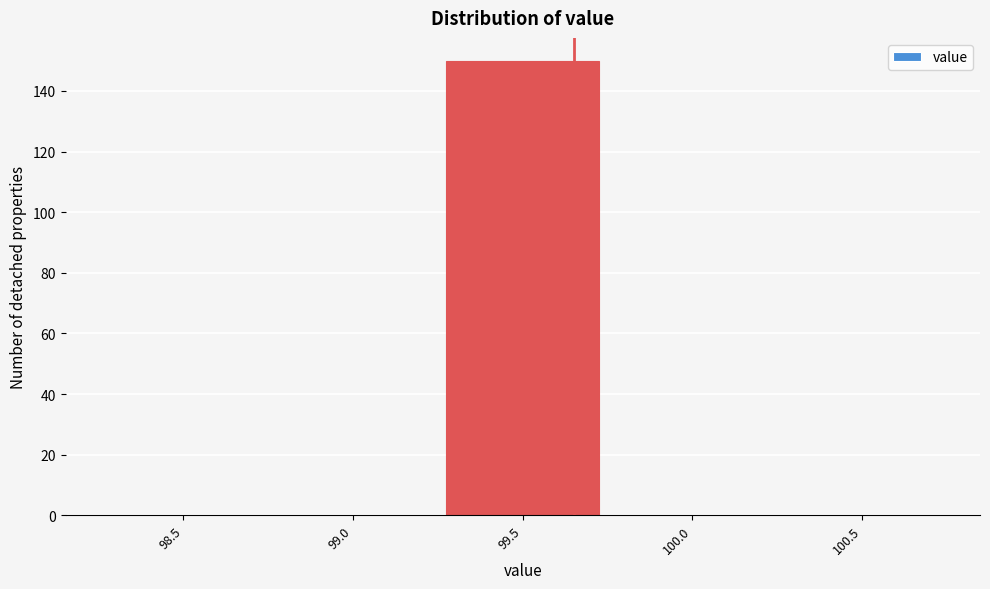

Reading left to right, extract all data points from this chart.

98.5=0	99.0=0	99.5=150	100.0=0	100.5=0